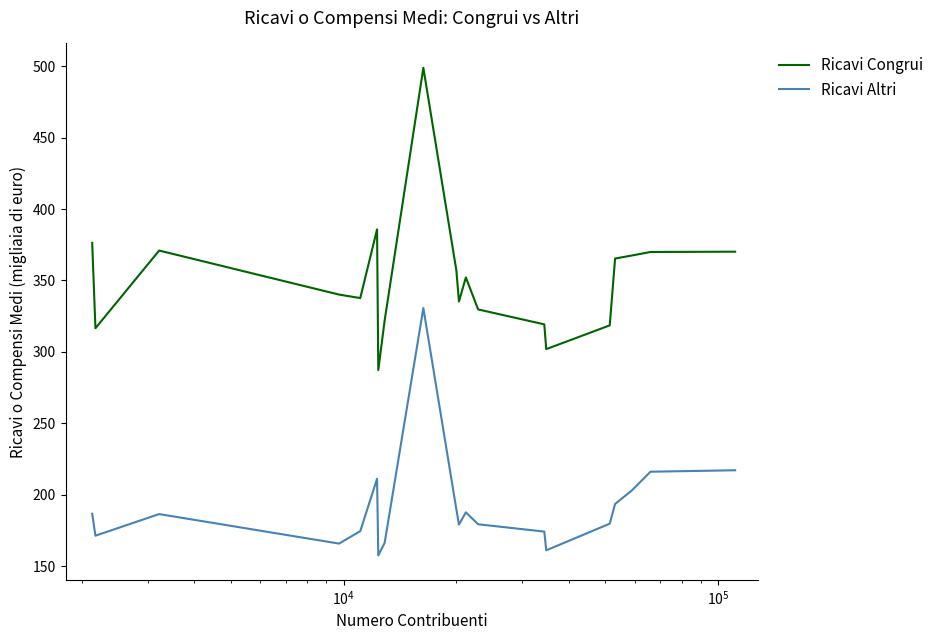

List the series in order of their overall mean, lowest first.

Ricavi Altri, Ricavi Congrui